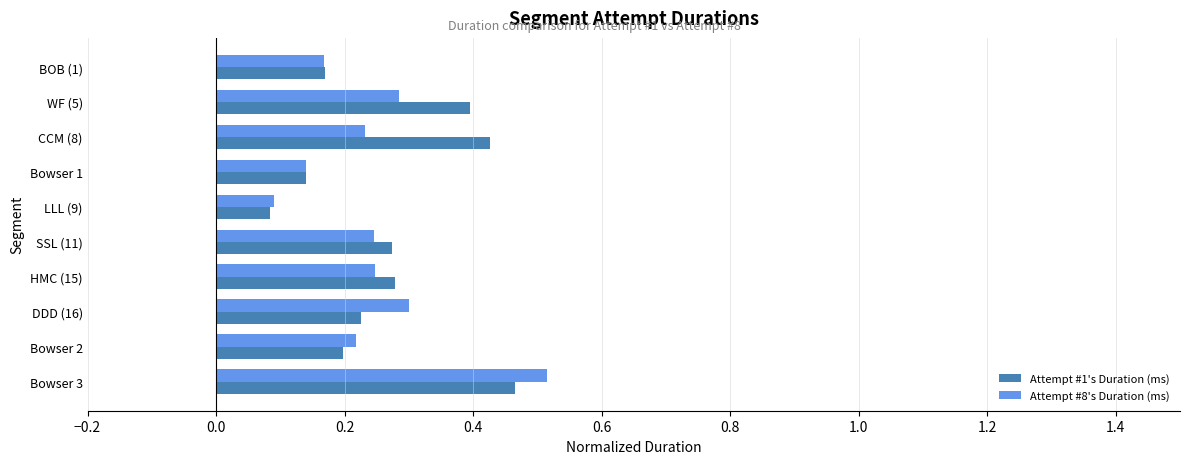

What is the sum of all Attempt #1's Duration (ms) values?

2.7